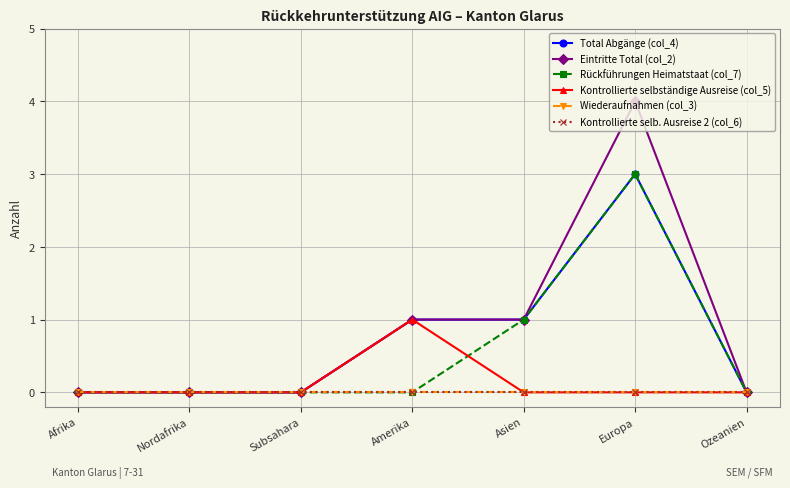

At which label does Wiederaufnahmen (col_3) reach its minimum?

Afrika